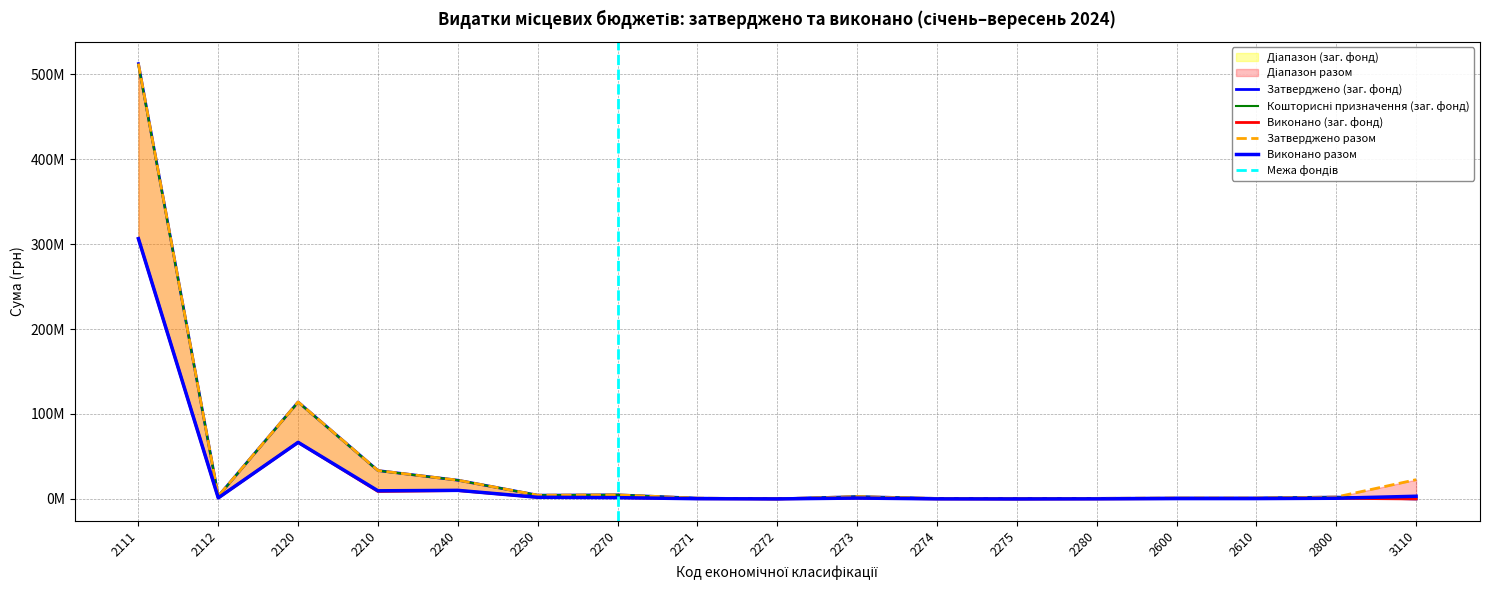

At which label does Затверджено разом reach its peak?

2111